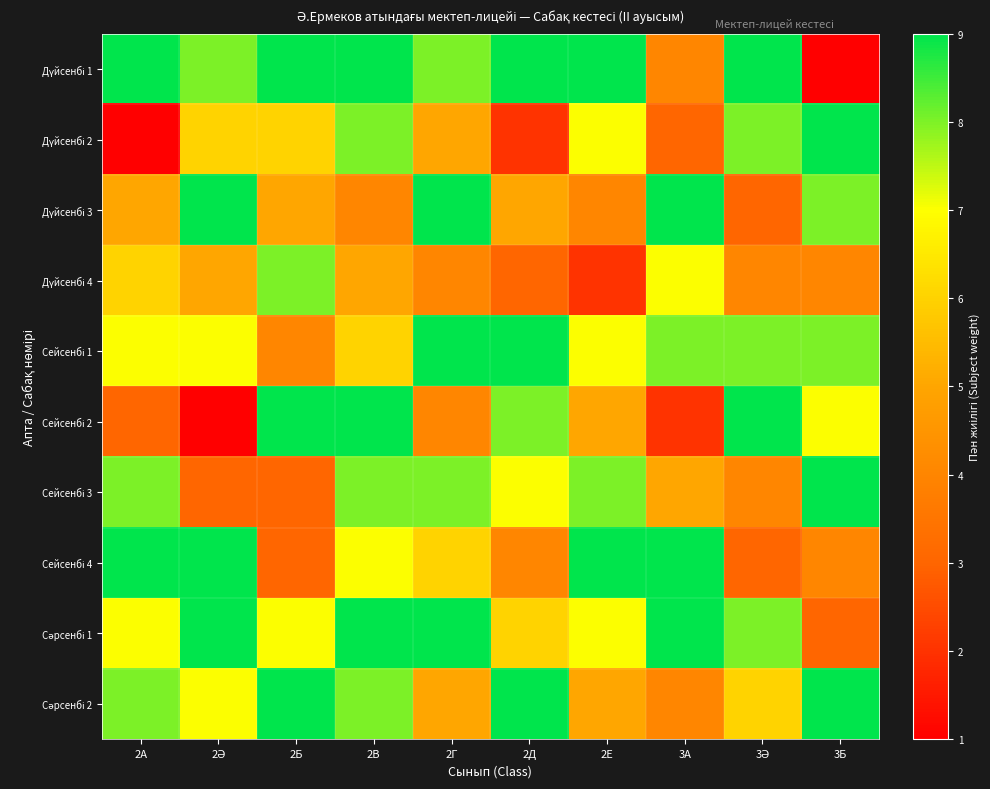

Which series has the widest spread of values?

Дүйсенбі 1